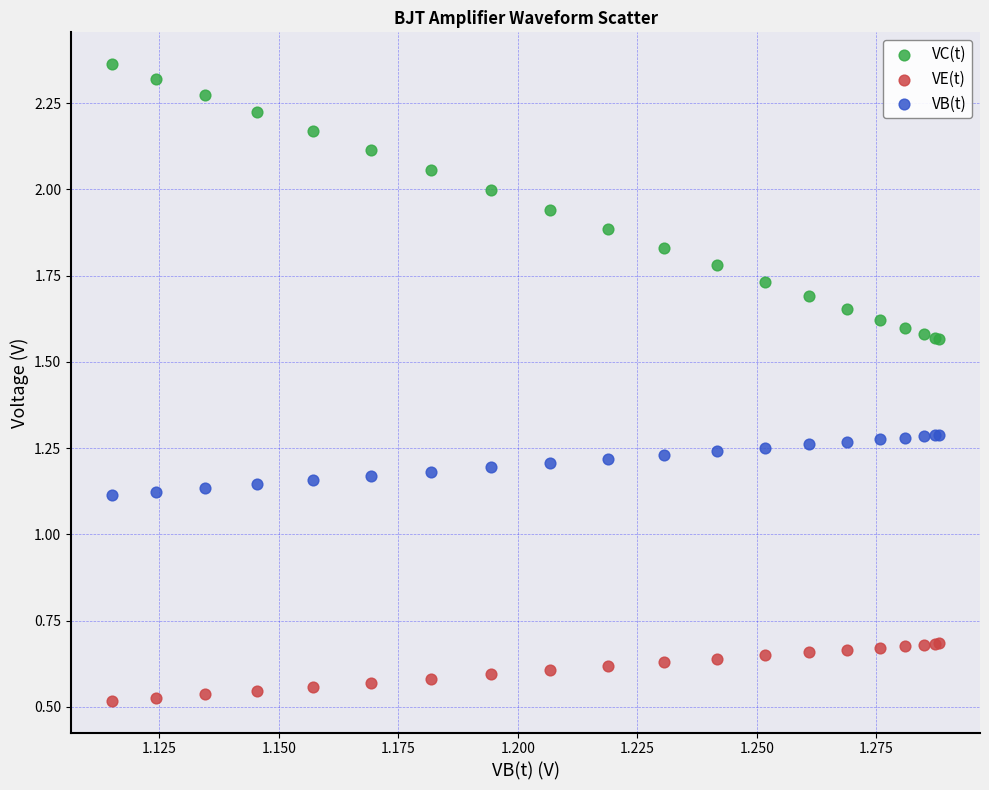

Which series contains the lowest Y value?

VE(t)